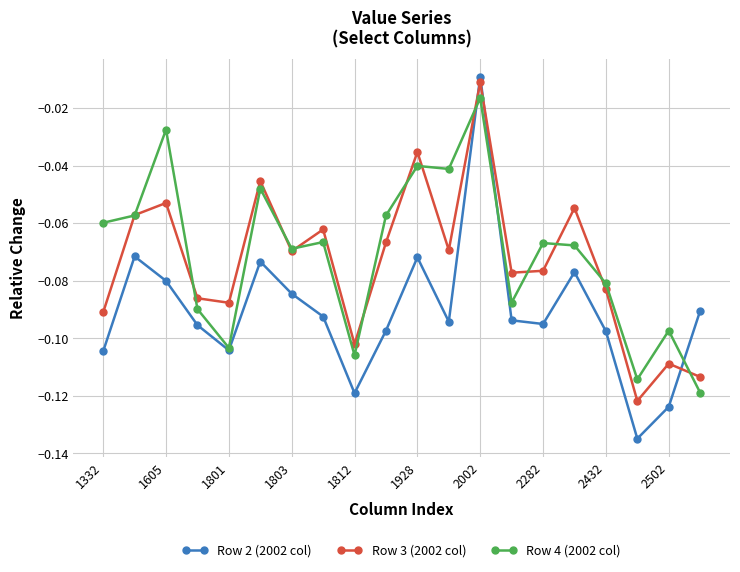

After their last crossing, which series has the higher values: Row 2 (2002 col) or Row 3 (2002 col)?

Row 2 (2002 col)